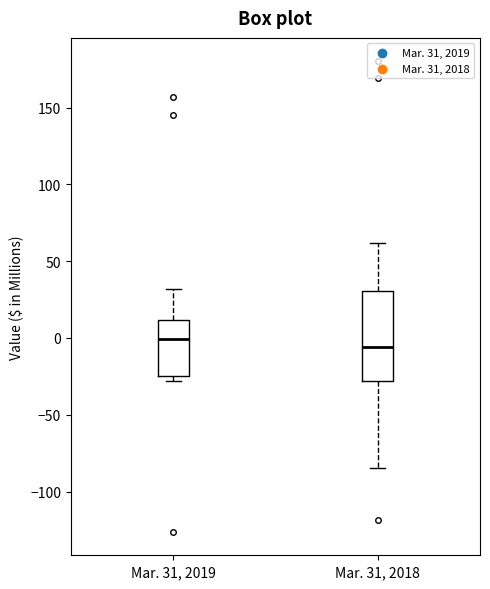

Reading left to right, read every box against the y-axis: the position of its median line, the range the box covers, and the ends of its whiskers. The values are not printed on the chart, so give them approximately, as read against the axis.

Mar. 31, 2019: median 0, box -25 to 10, whiskers -30 to 30
Mar. 31, 2018: median -5, box -30 to 30, whiskers -85 to 60